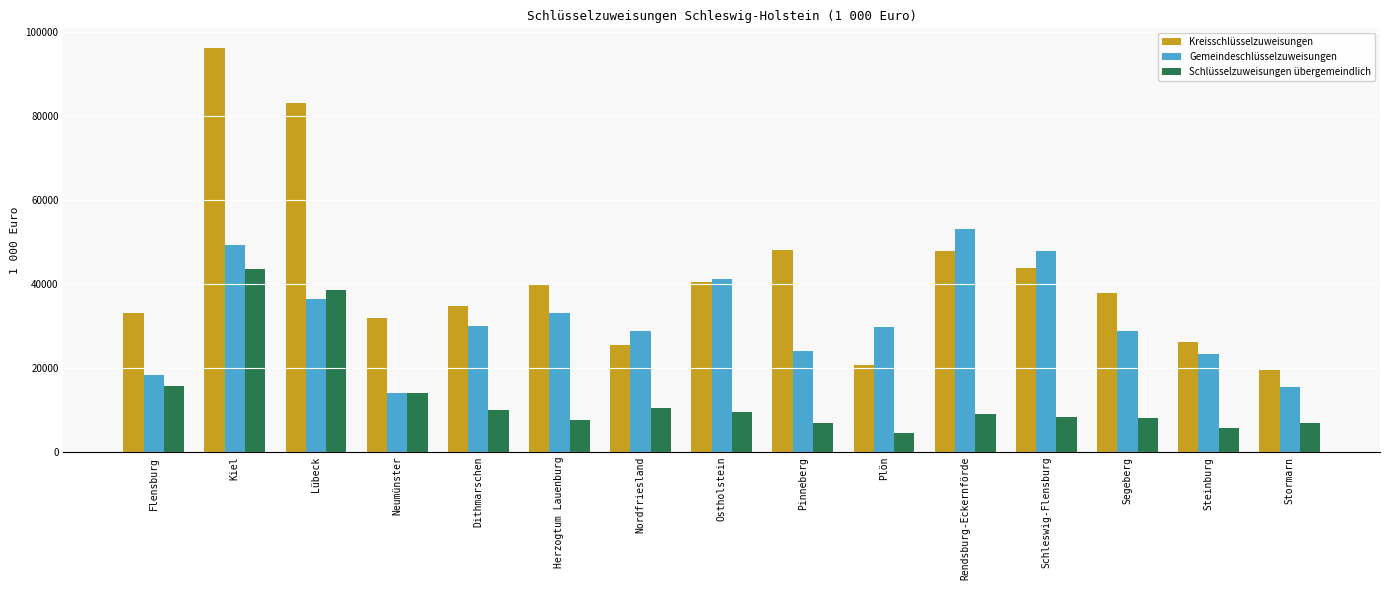

What are all the series names shown in the legend?

Kreisschlüsselzuweisungen, Gemeindeschlüsselzuweisungen, Schlüsselzuweisungen übergemeindlich